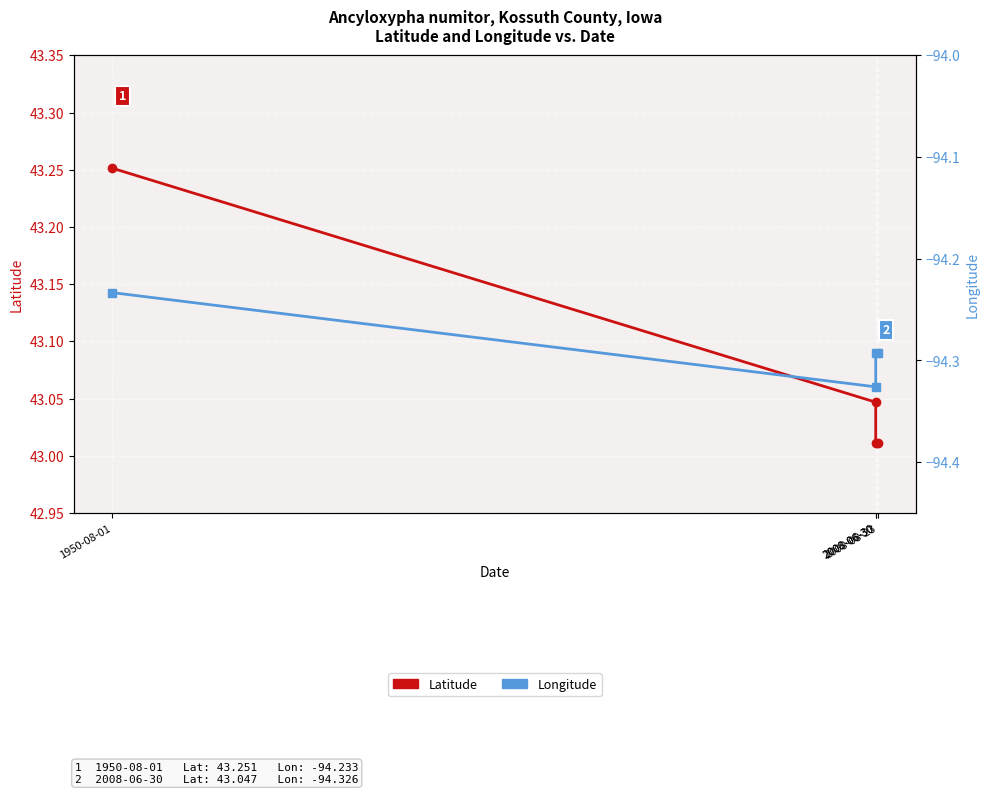

The Latitude series shows 43.0 at 2008-06-30. True or false?

True